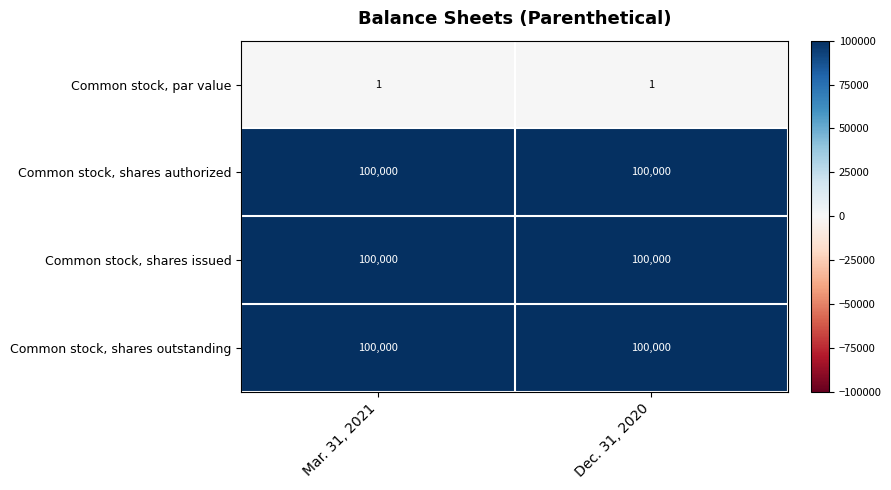

What is the total value across all series at Mar. 31, 2021?

300001